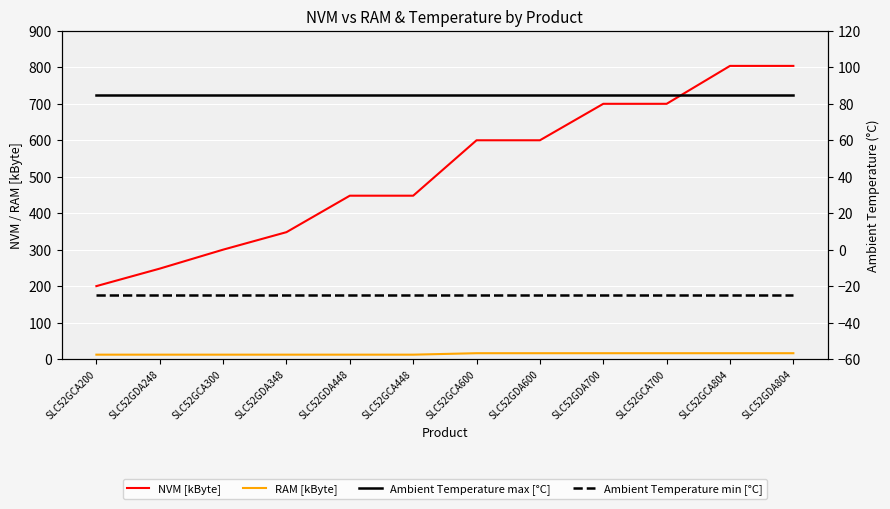

What are all the series names shown in the legend?

NVM [kByte], RAM [kByte], Ambient Temperature max [°C], Ambient Temperature min [°C]